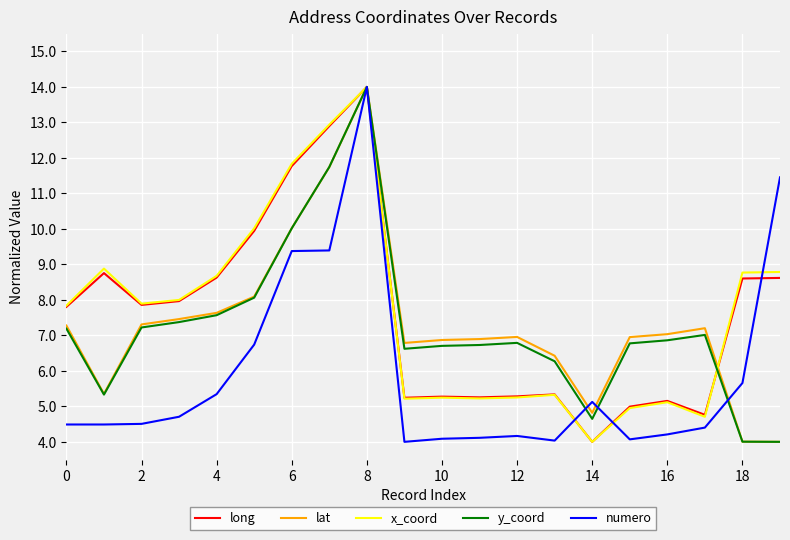

What is the greatest value displayed?

14.0